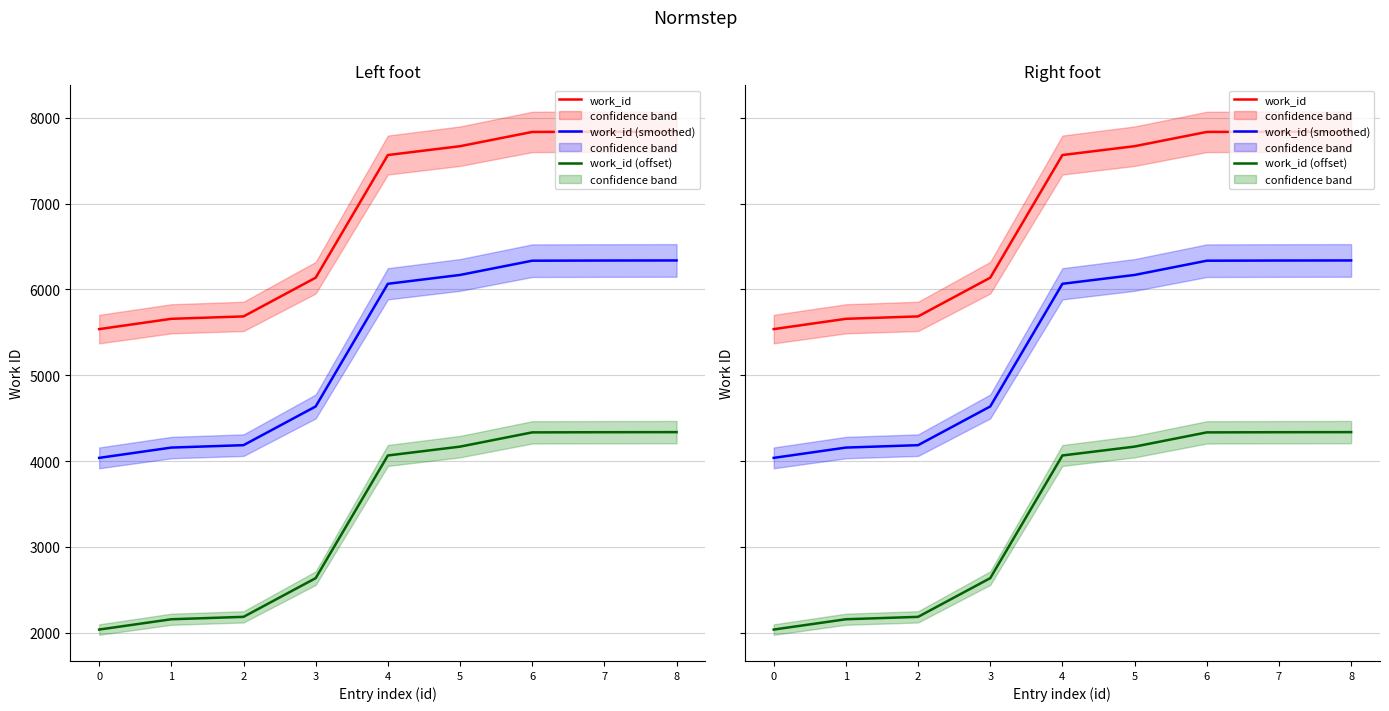

What is the average value of the work_id (smoothed) series?

5363